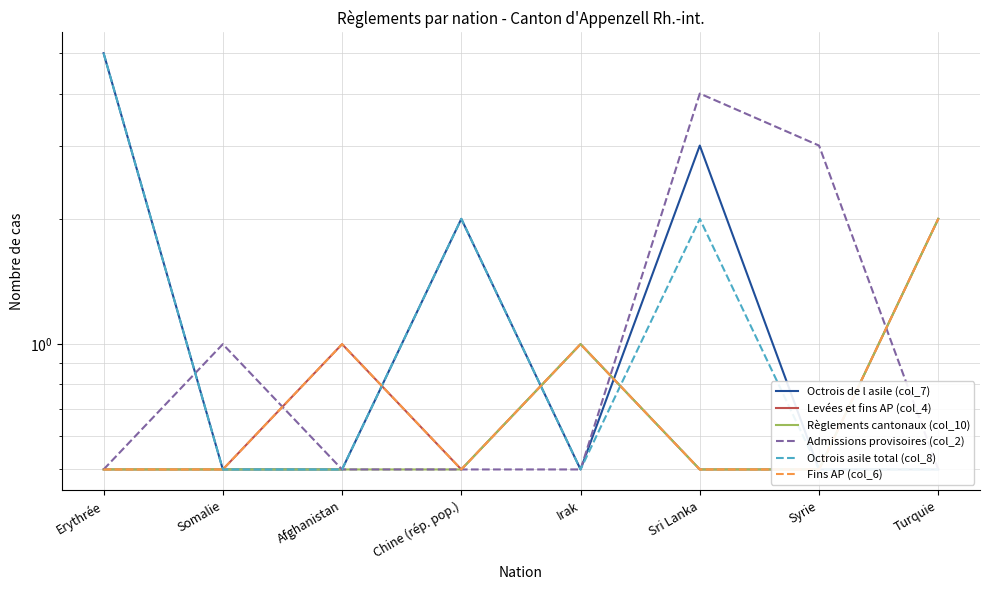

Is the value of Règlements cantonaux (col_10) at Syrie greater than the value of Levées et fins AP (col_4) at Turquie?

No